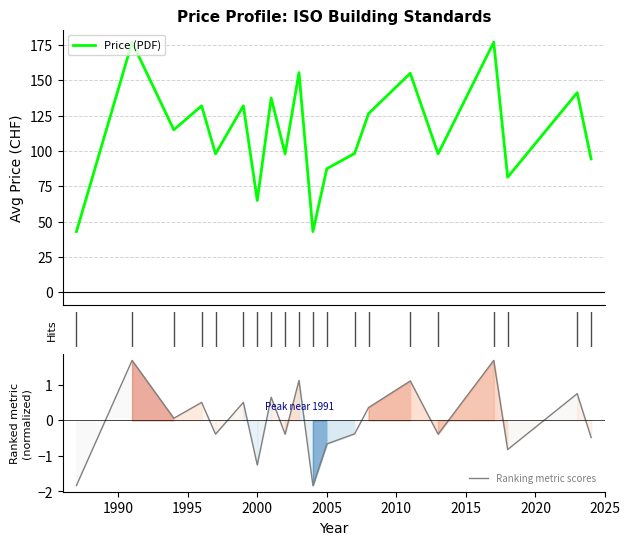

What is the minimum value for Ranking metric scores?

-1.8